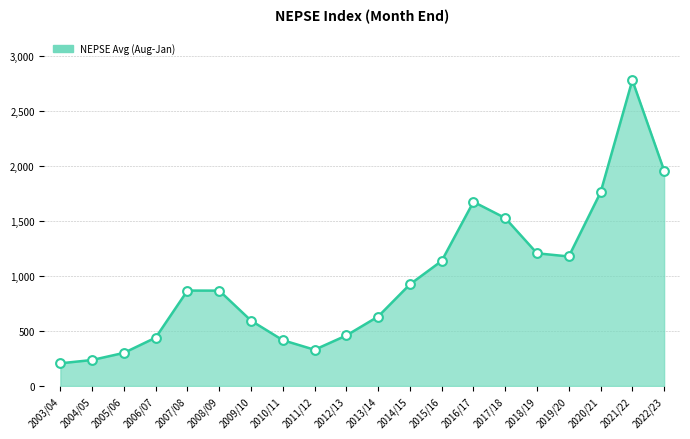

Approximately how many times larger is the value at 2022/23 compared to 2008/09?

2.3